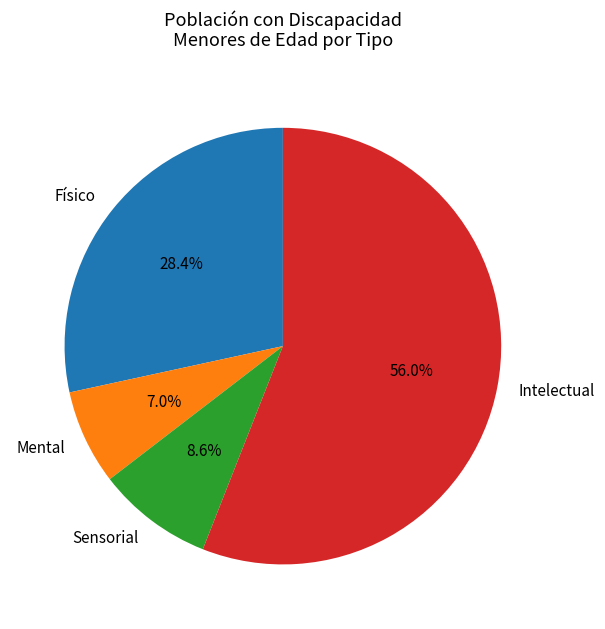

Between Físico and Intelectual, which is larger?

Intelectual